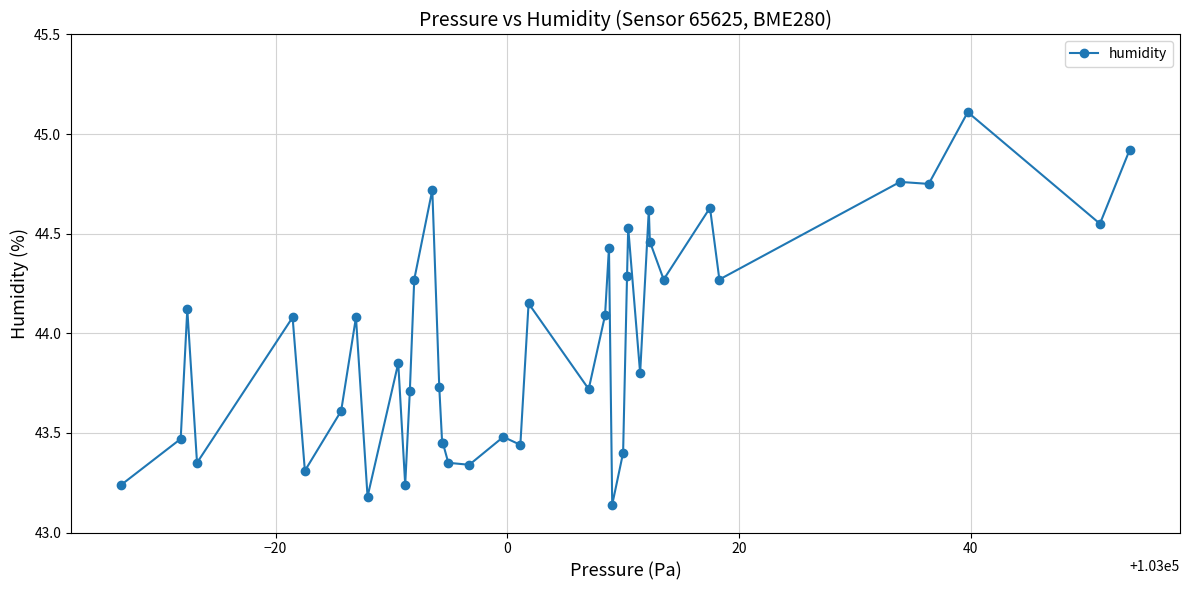

What is the difference between the maximum and second lowest values?

1.9